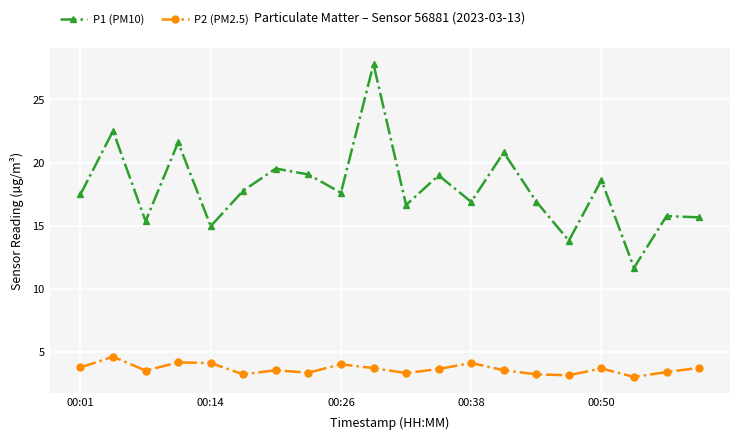

How many lines are shown in the chart?

2